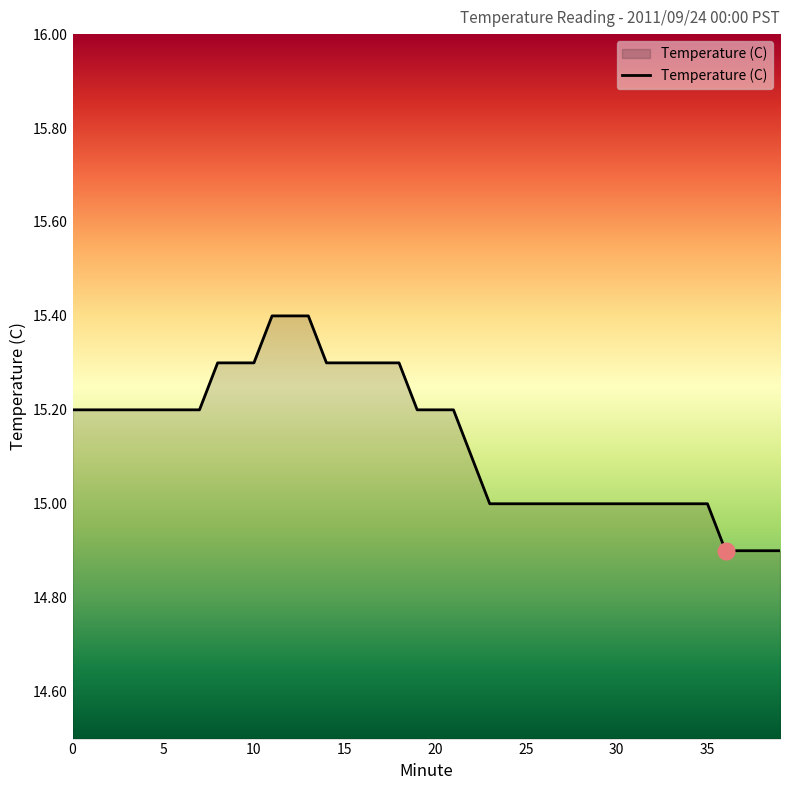

What is the greatest value displayed?

15.4